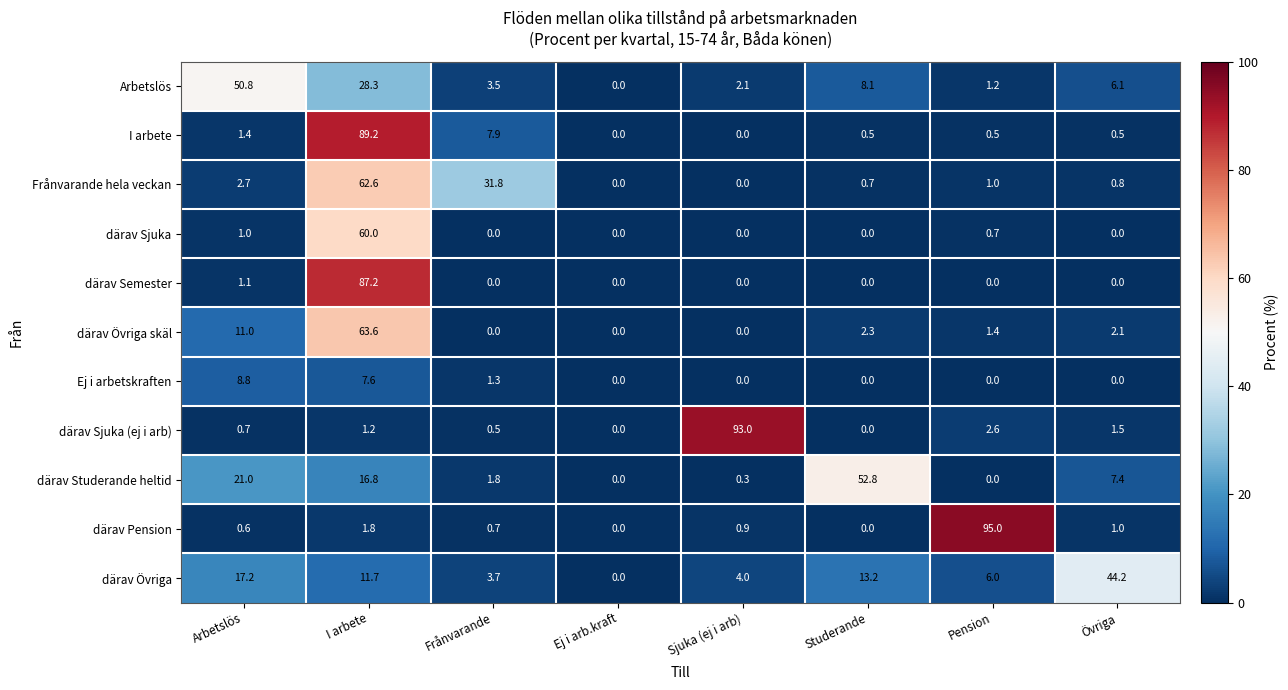

Which series changed the most between I arbete and Ej i arb.kraft?

I arbete